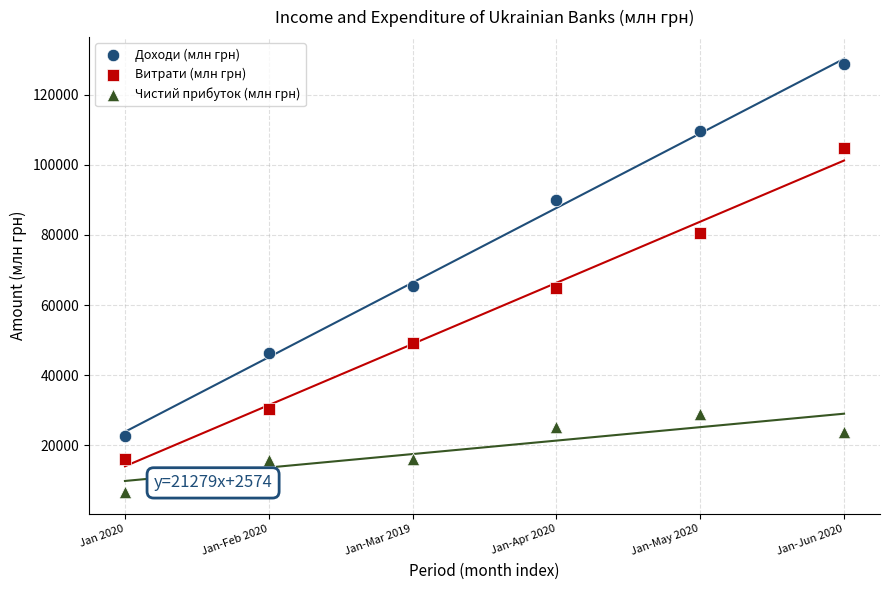

What are all the series names shown in the legend?

Доходи (млн грн), Витрати (млн грн), Чистий прибуток (млн грн)